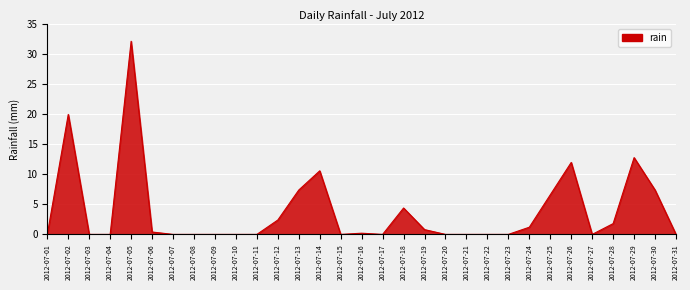

Reading right to left, transcribe all the data shown in this chart.

0.0	7.4	12.8	1.8	0.0	12.0	6.6	1.2	0.0	0.0	0.0	0.0	0.8	4.4	0.0	0.2	0.0	10.6	7.4	2.4	0.0	0.0	0.0	0.0	0.0	0.4	32.2	0.0	0.0	20.0	0.0